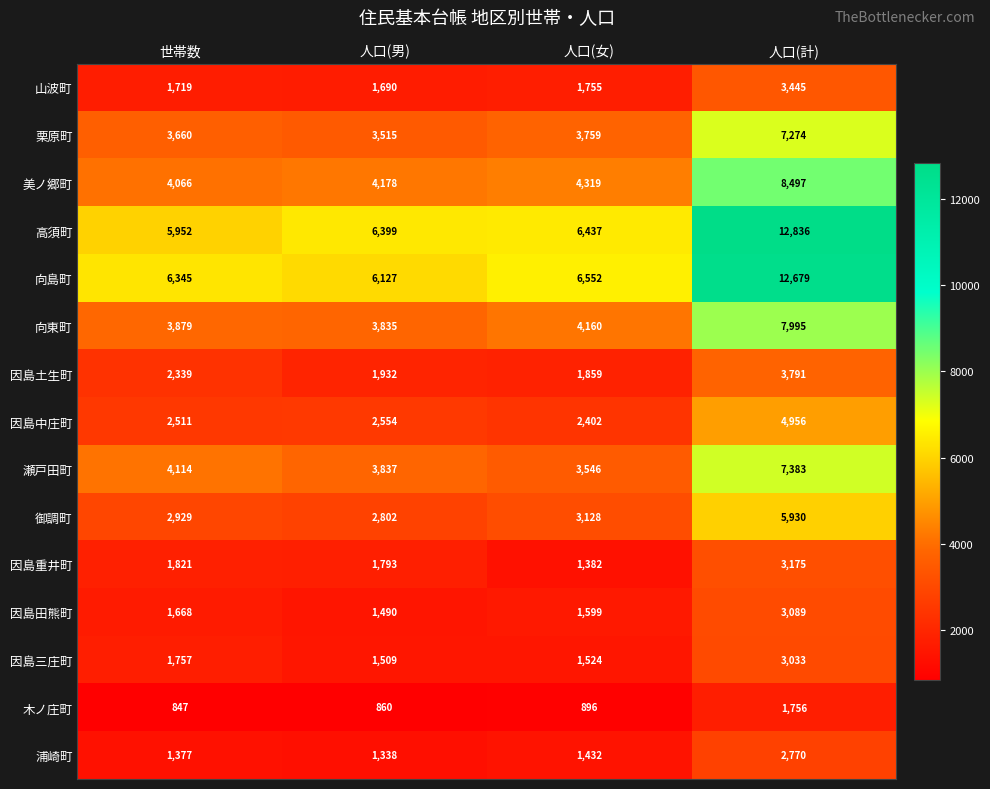

Is it true that 山波町 equals 5255 at 人口(計)?

False